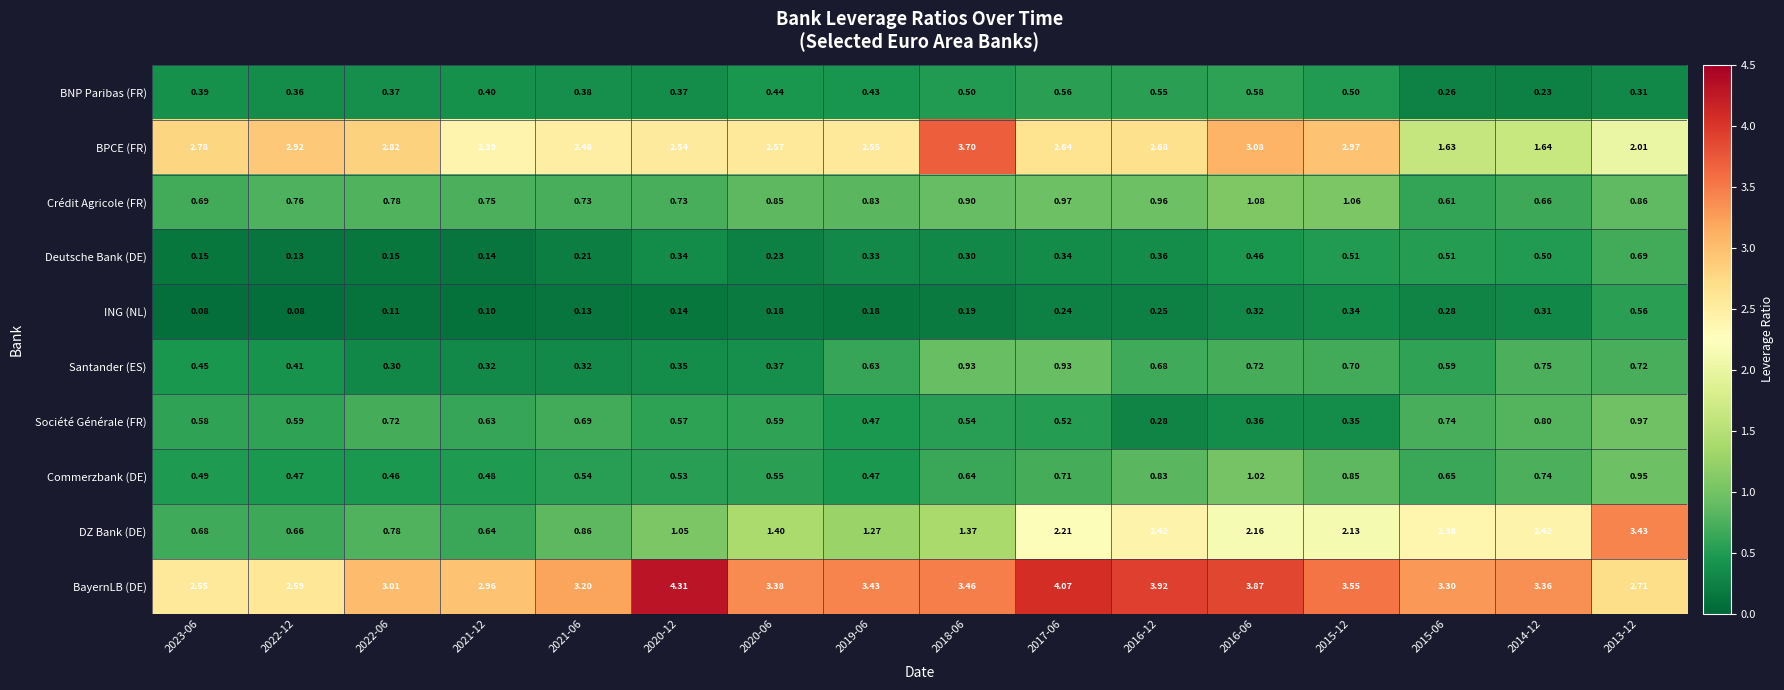

How many distinct data groups are displayed?

10